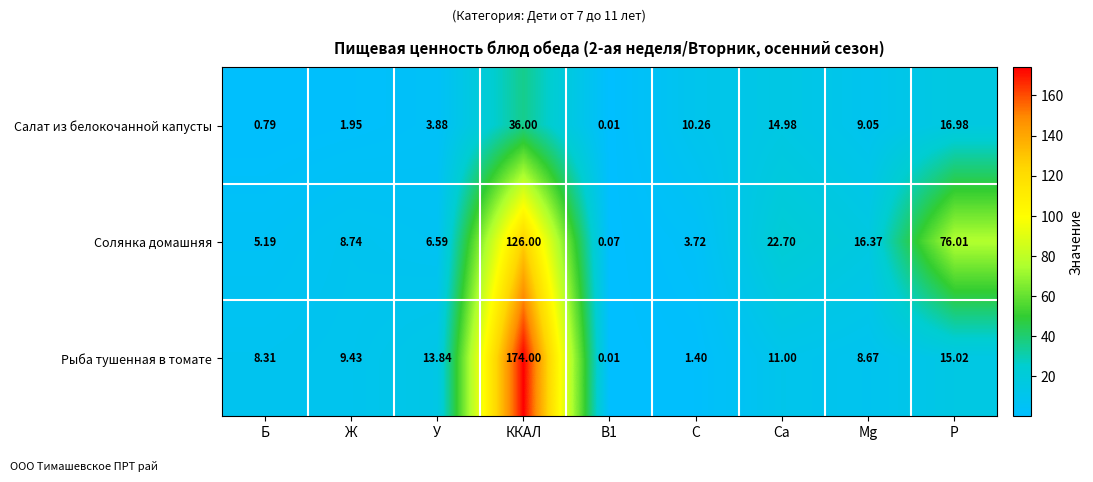

List the series in order of their peak value, lowest first.

Салат из белокочанной капусты, Солянка домашняя, Рыба тушенная в томате